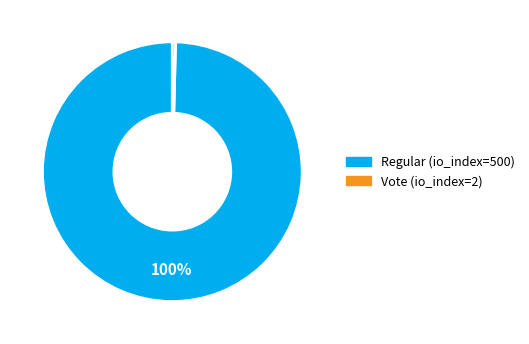

The Vote (io_index=2) slice represents 0% of the pie. True or false?

True